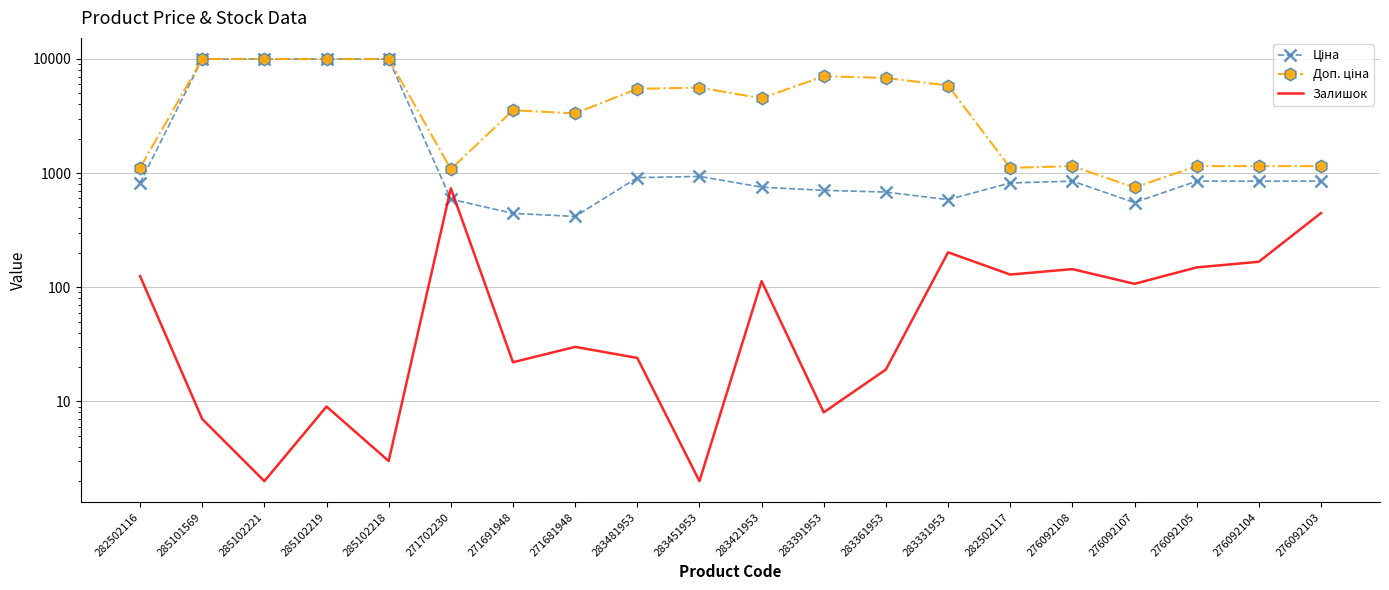

What position from the right is 276092103?

1